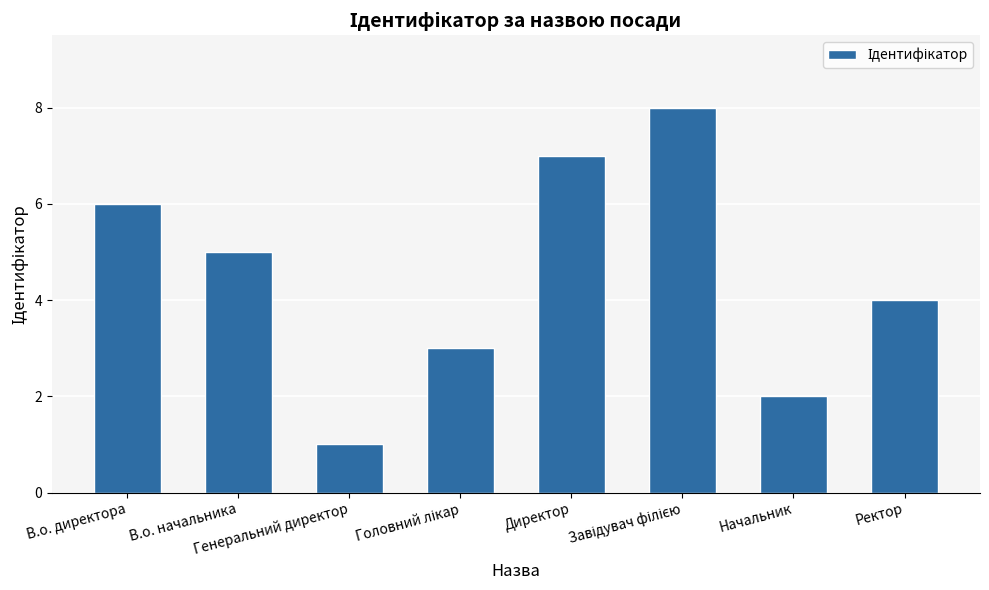

Count the number of data series in this chart.

1